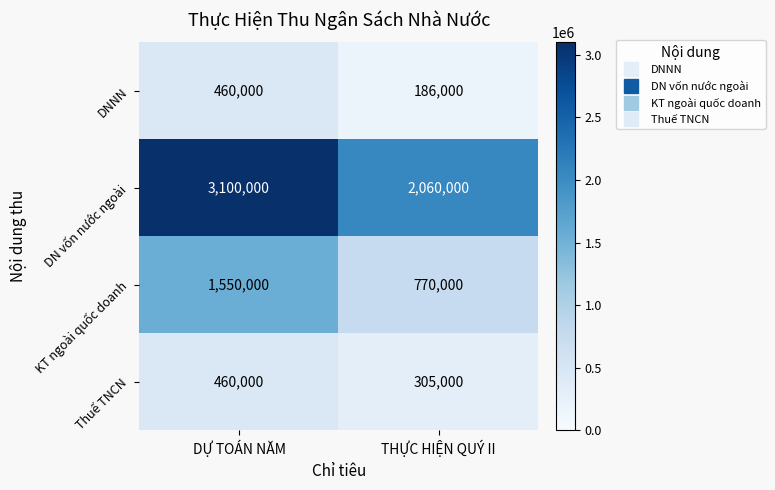

Reading left to right, list all the values displayed in this chart.

DNNN: DỰ TOÁN NĂM=460000	THỰC HIỆN QUÝ II=186000
DN vốn nước ngoài: DỰ TOÁN NĂM=3100000	THỰC HIỆN QUÝ II=2060000
KT ngoài quốc doanh: DỰ TOÁN NĂM=1550000	THỰC HIỆN QUÝ II=770000
Thuế TNCN: DỰ TOÁN NĂM=460000	THỰC HIỆN QUÝ II=305000